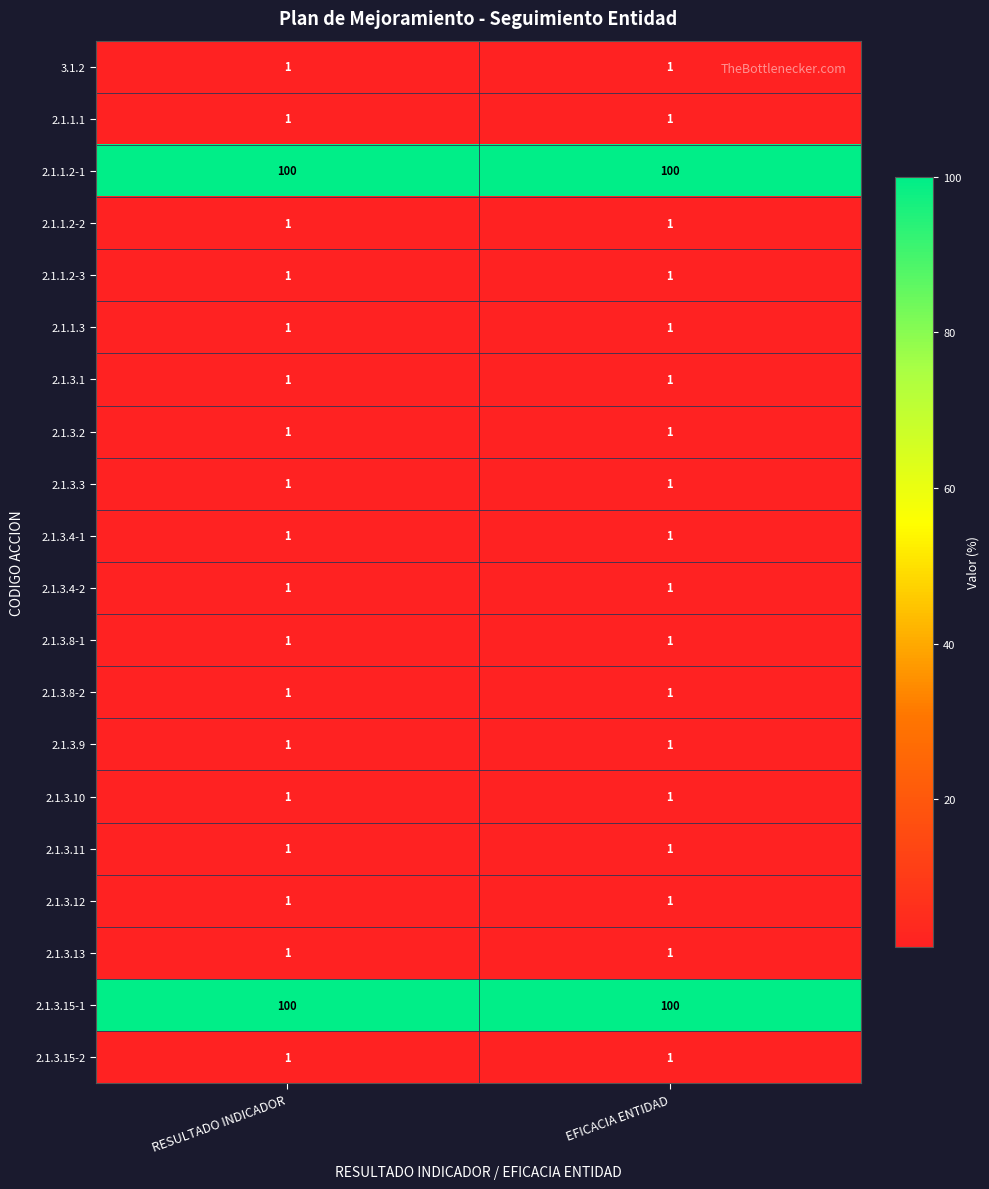

Is it true that 2.1.3.13 equals 1 at EFICACIA ENTIDAD?

True